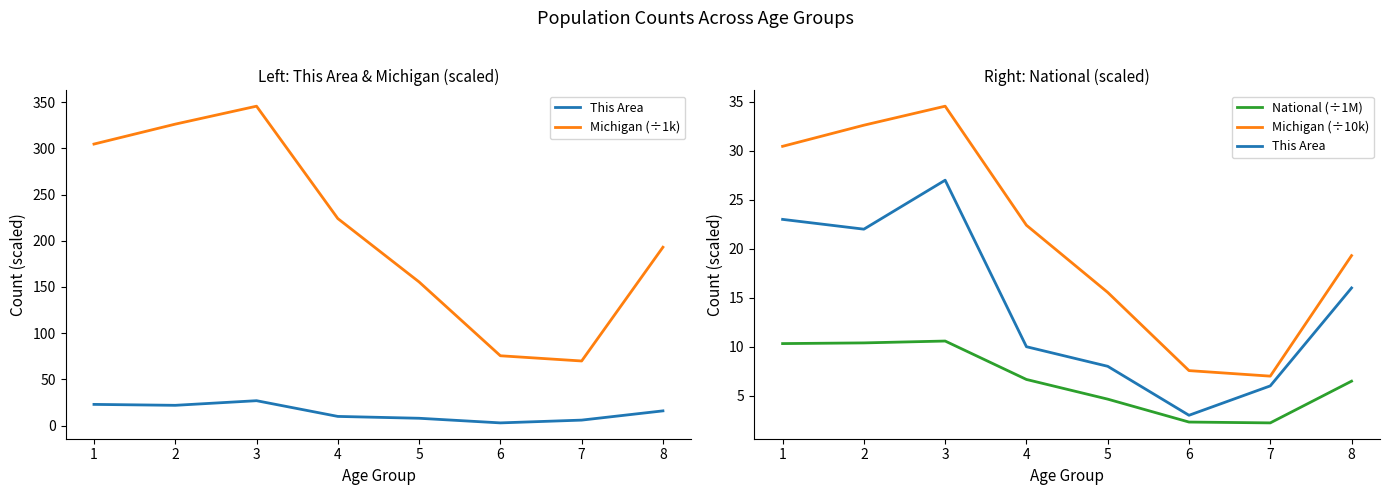

Which series changed the most between 2 and 5?

Michigan (÷1k)